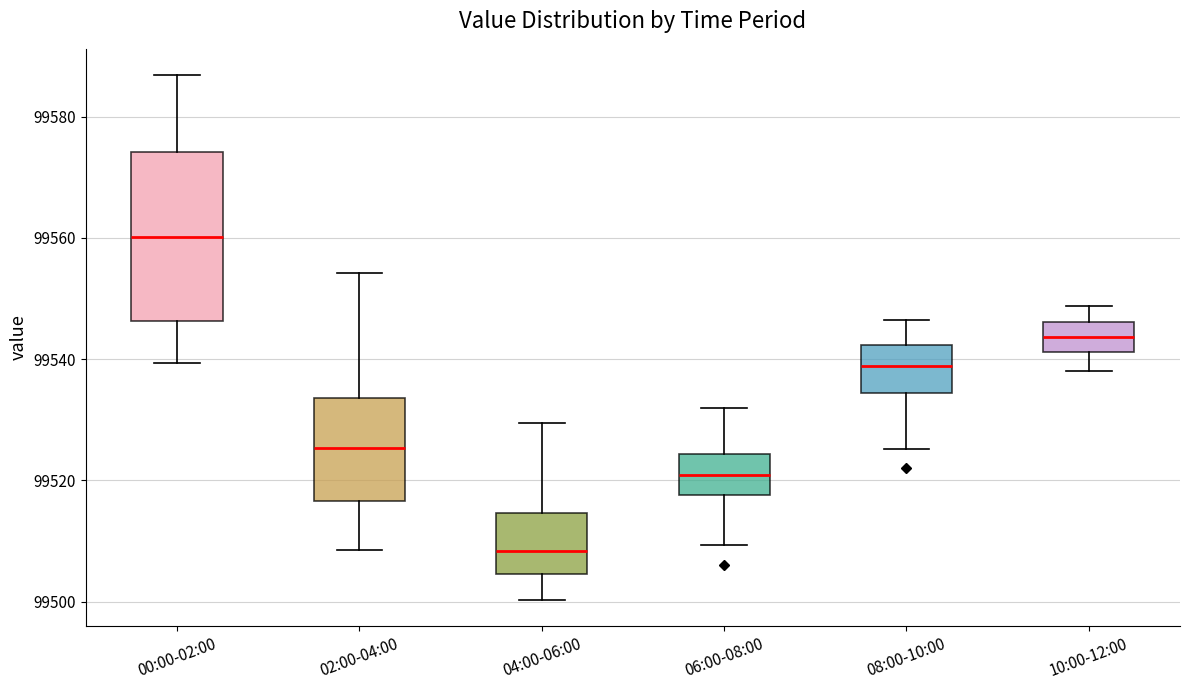

Reading left to right, transcribe this box plot: for each box, give where its median line is, the range the box spans, and where its two whiskers end, as read against the y-axis. The values are not printed on the chart, so give them approximately, as read against the axis.

00:00-02:00: median 99560, box 99546 to 99574, whiskers 99540 to 99586
02:00-04:00: median 99526, box 99516 to 99534, whiskers 99508 to 99554
04:00-06:00: median 99508, box 99504 to 99514, whiskers 99500 to 99530
06:00-08:00: median 99520, box 99518 to 99524, whiskers 99510 to 99532
08:00-10:00: median 99538, box 99534 to 99542, whiskers 99526 to 99546
10:00-12:00: median 99544, box 99542 to 99546, whiskers 99538 to 99548